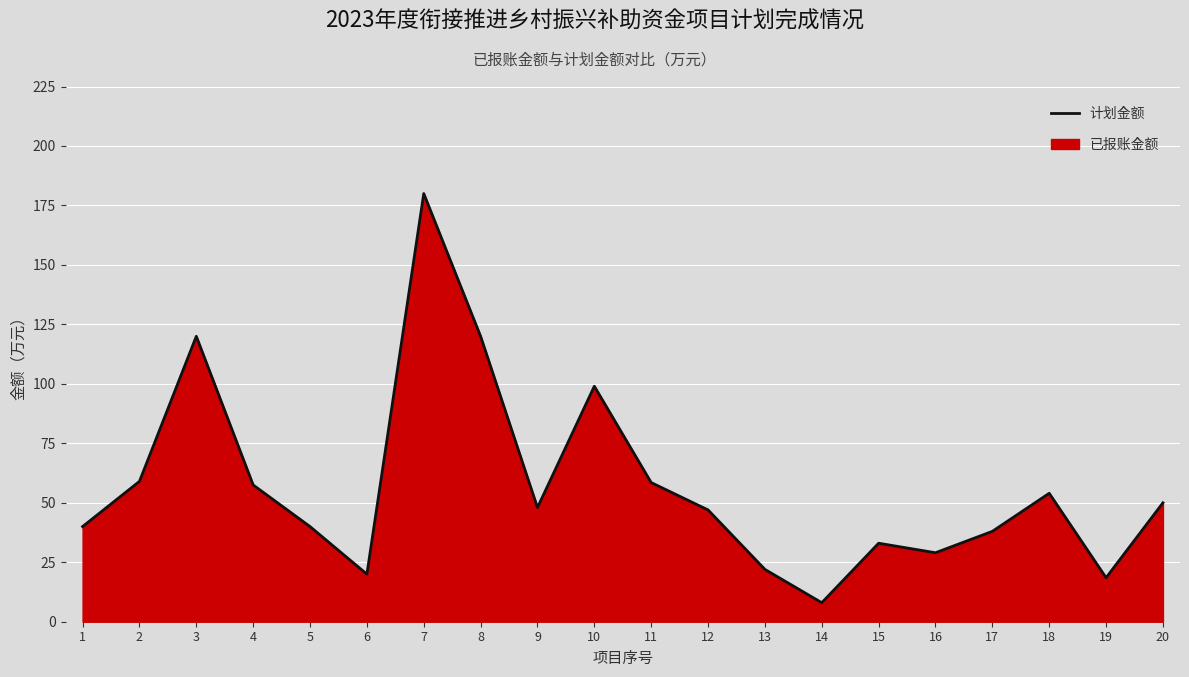

How many points are lower than both their immediate neighbors (excluding endpoints)?

5